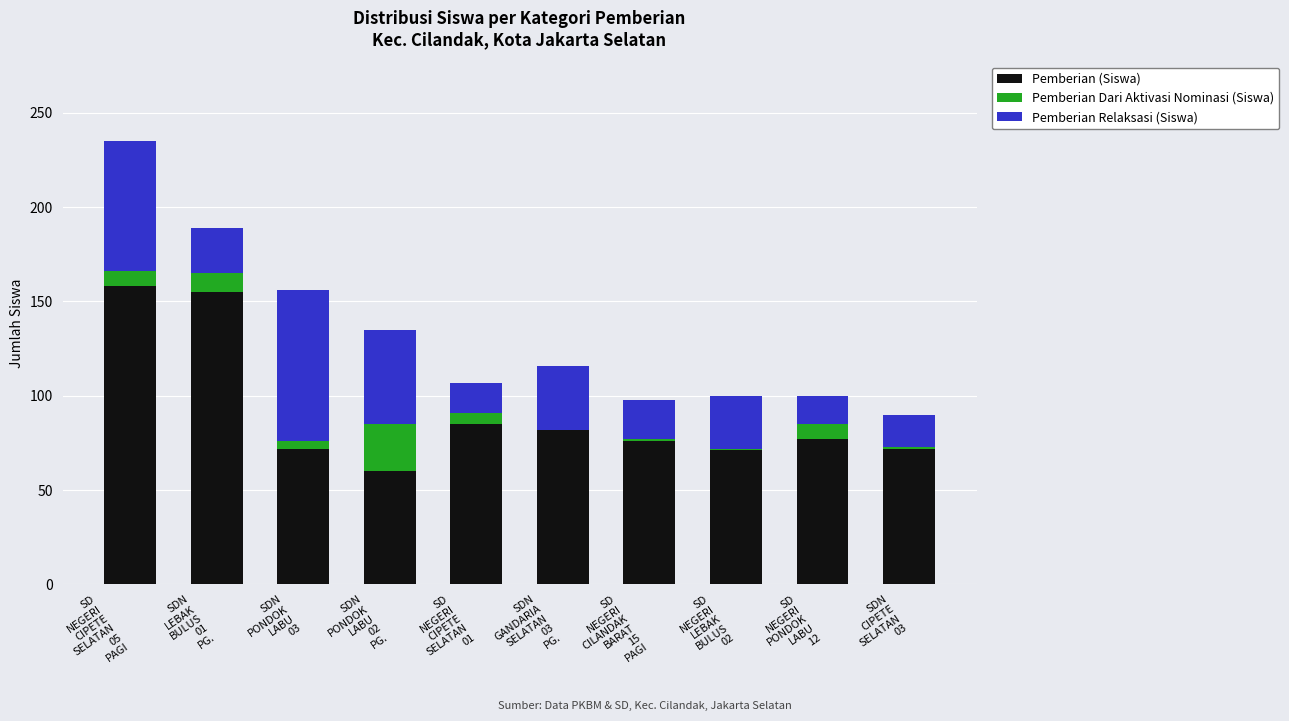

What is the highest value of the Pemberian (Siswa) series?

158